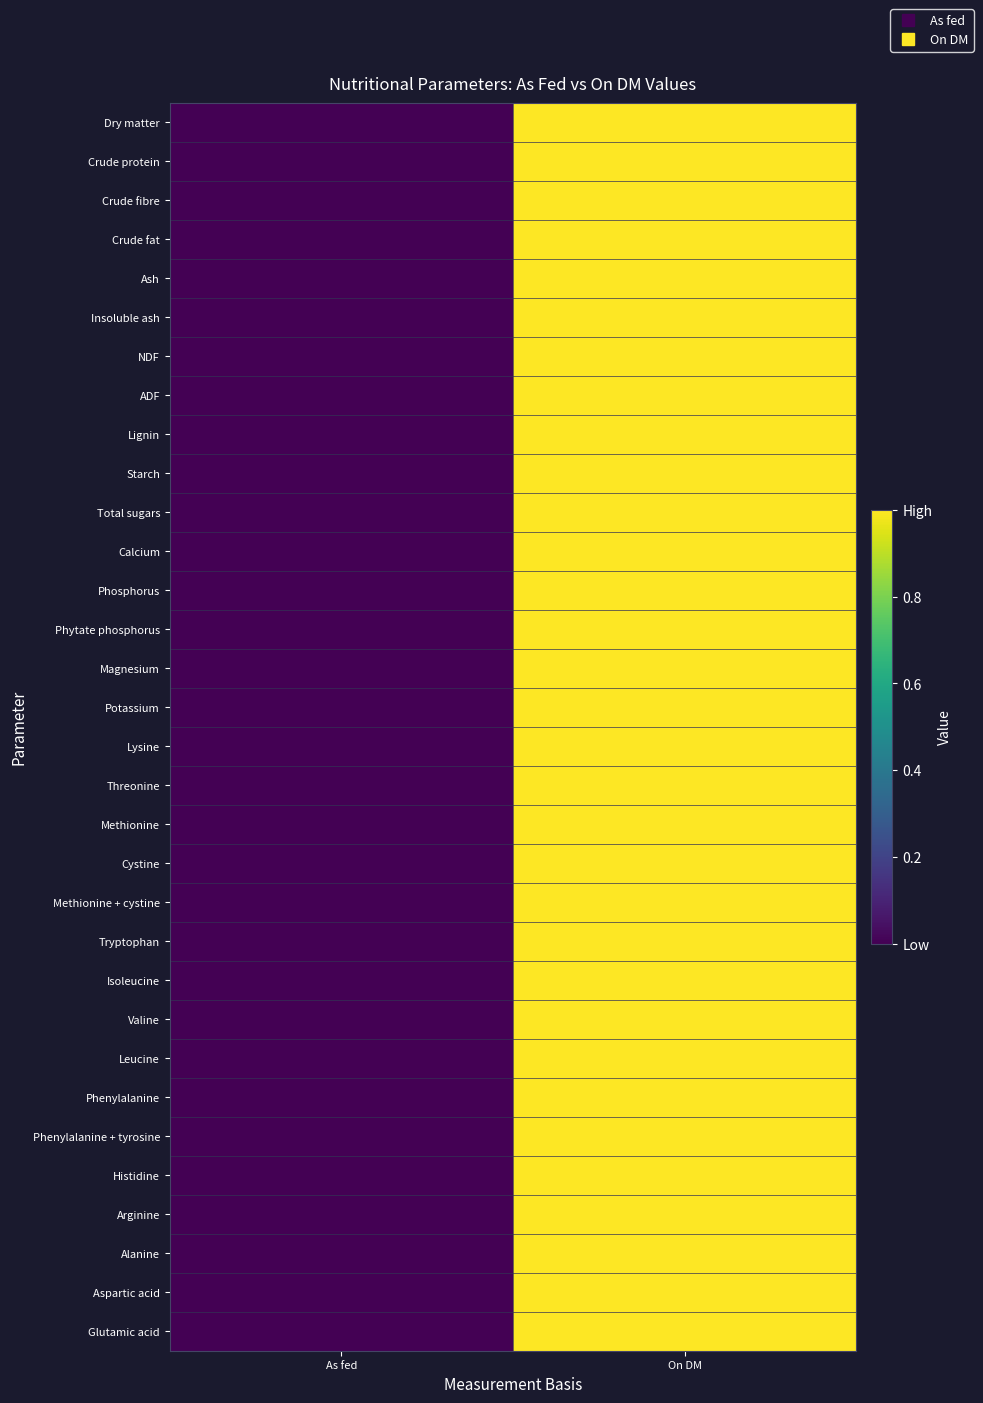

At which category does the chart reach its peak across all series?

On DM